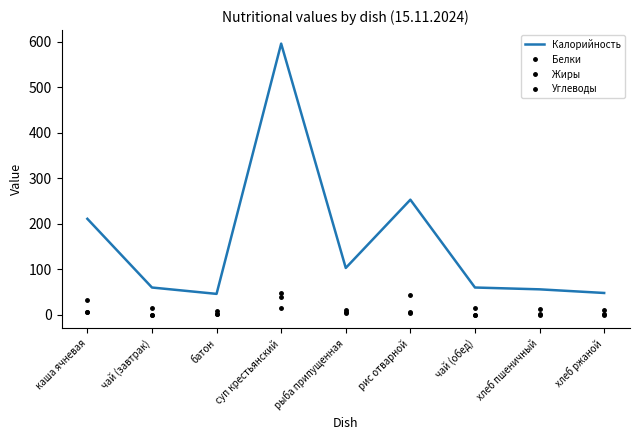

Which category has the highest value across all series?

суп крестьянский